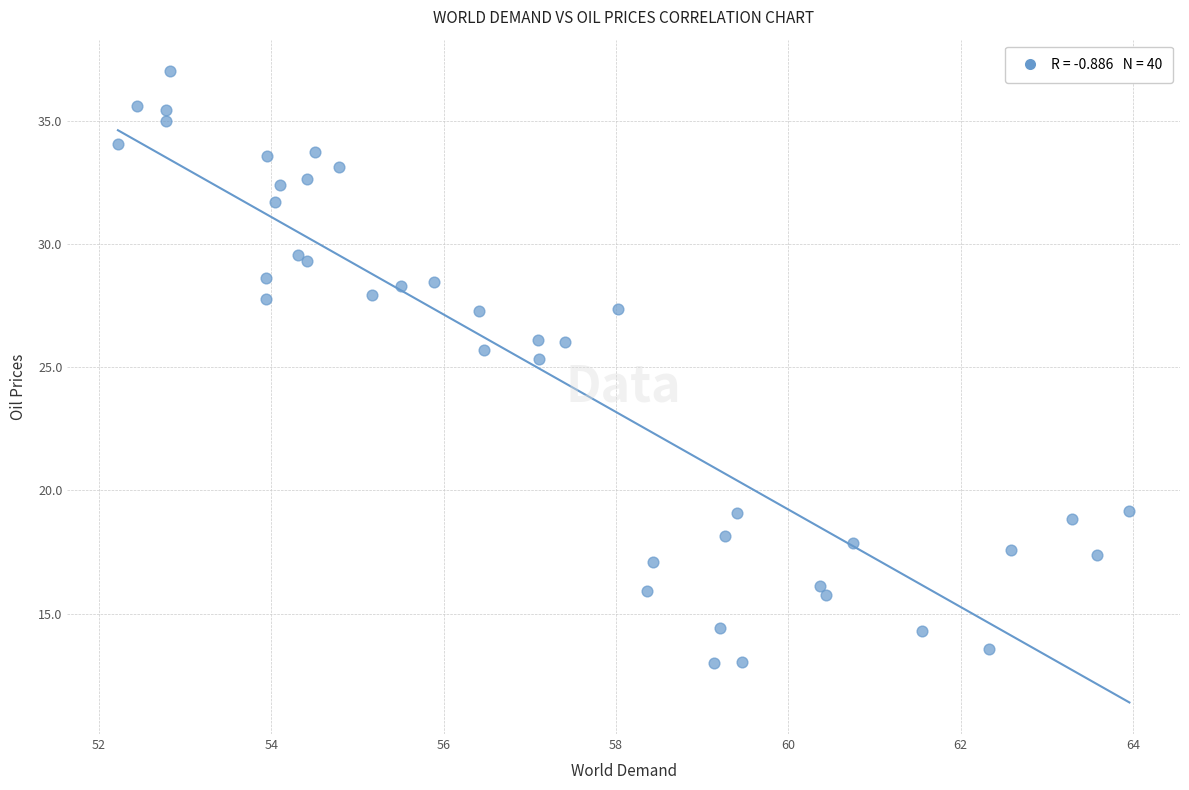

What Y value in the scatter plot is closest to 24?

25.3